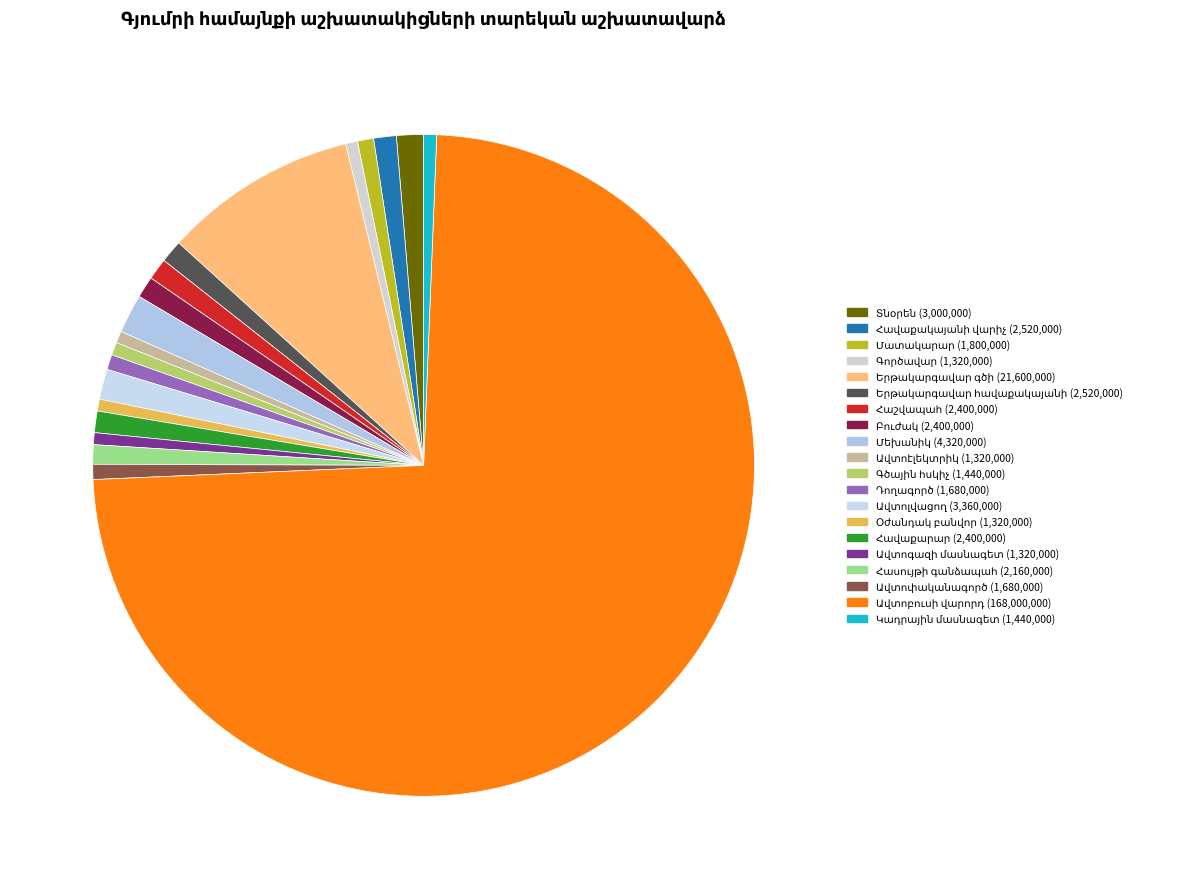

How many slices are in this pie chart?

20